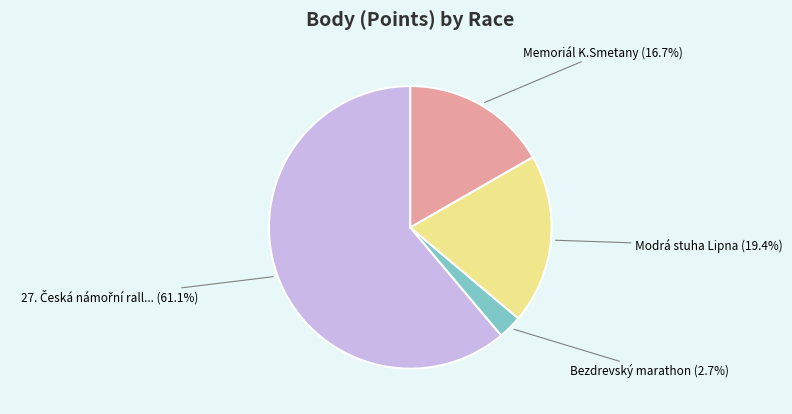

How many segments does this pie chart have?

4